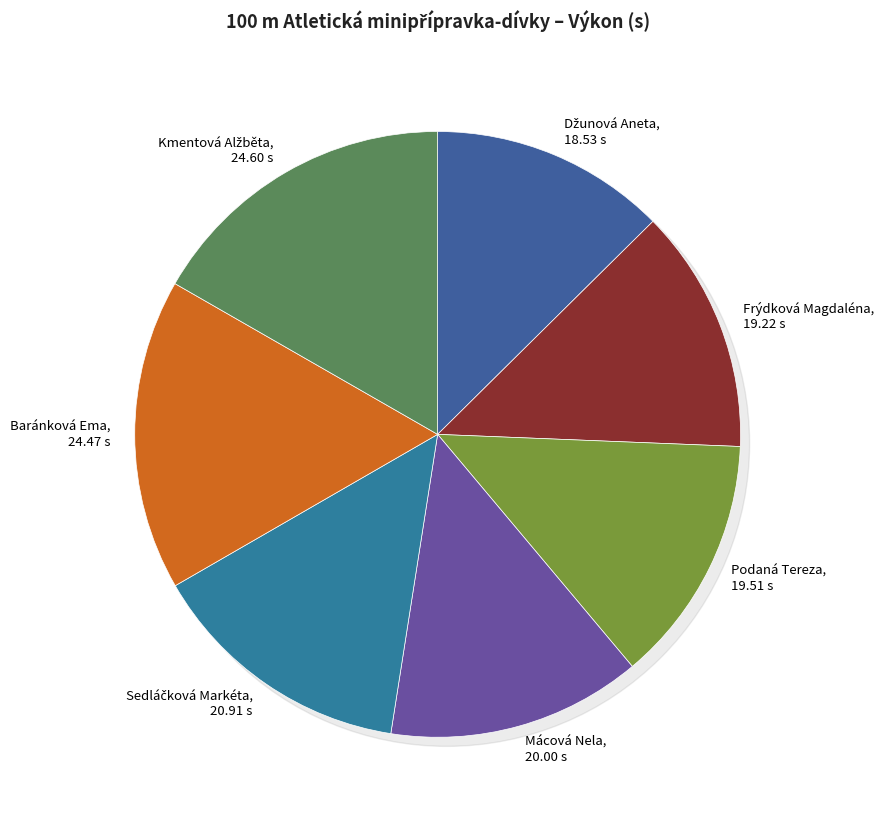

Do Baránková Ema and Džunová Aneta together represent more than half of the pie?

No